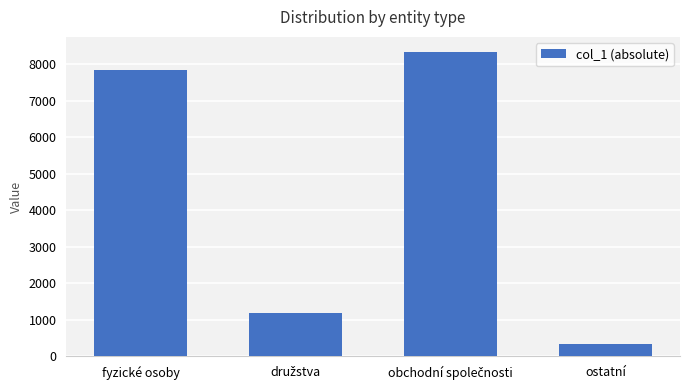

What is the label of the 1st bar from the right?

ostatní